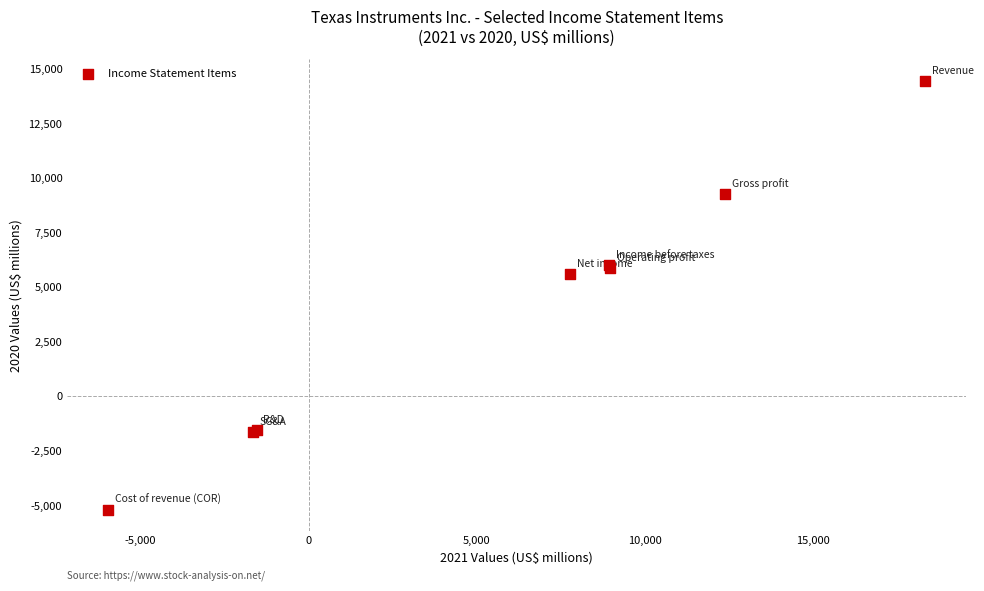

What Y value in the scatter plot is closest to 4634?

5595